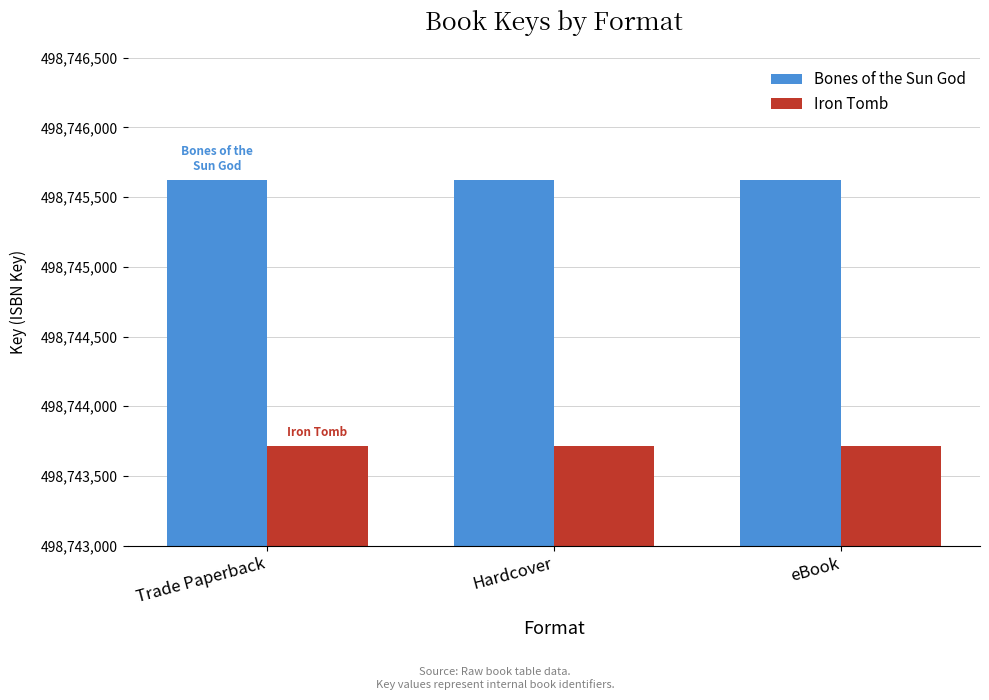

The Bones of the Sun God series shows 498745620 at eBook. True or false?

True